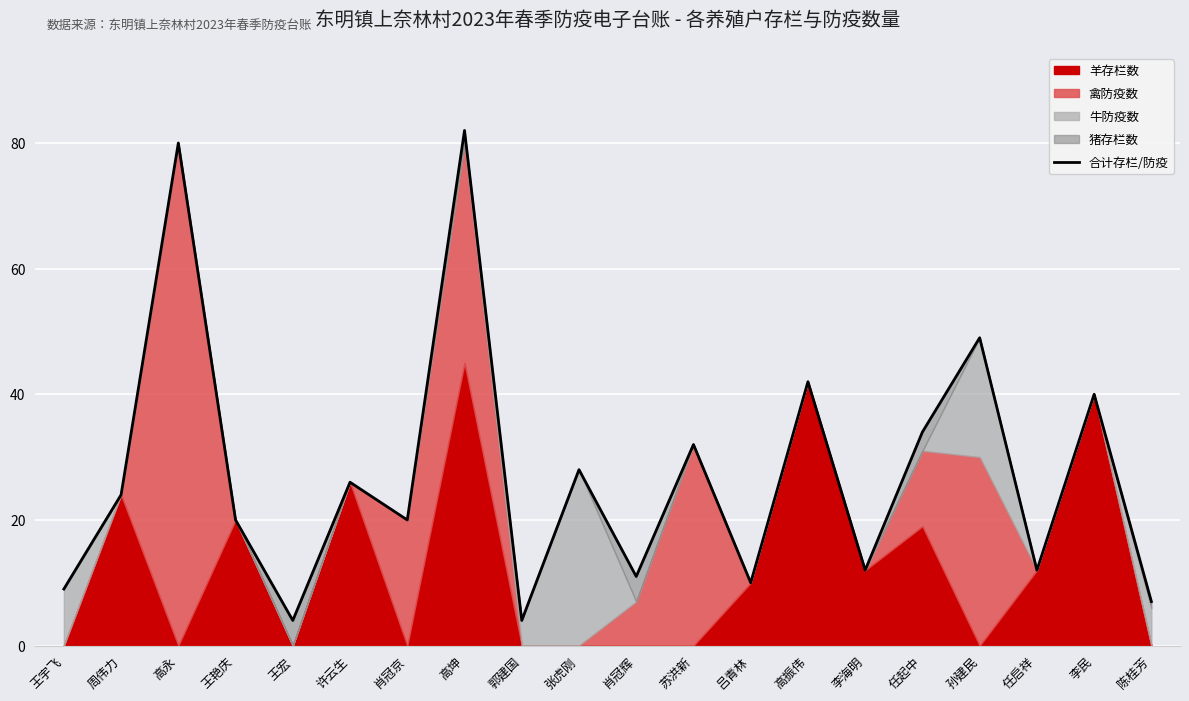

Is it true that the value at 王宏 is 4?

True